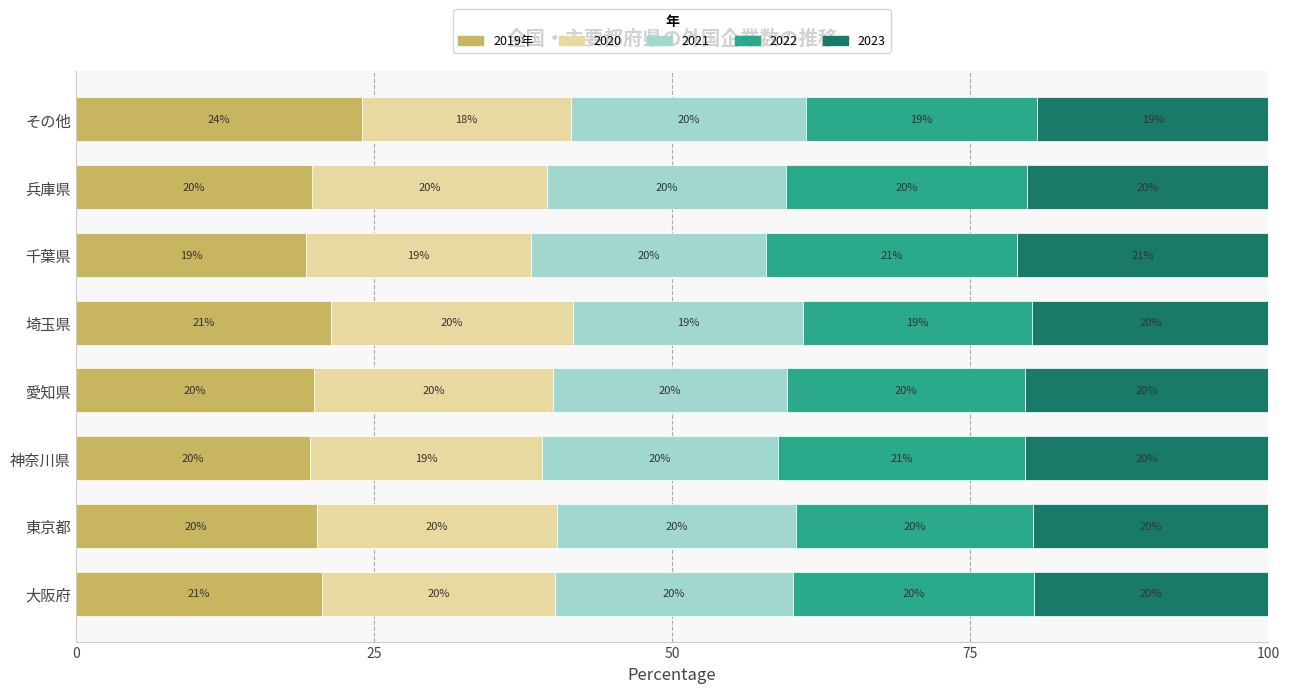

At which label does 2019年 reach its minimum?

千葉県